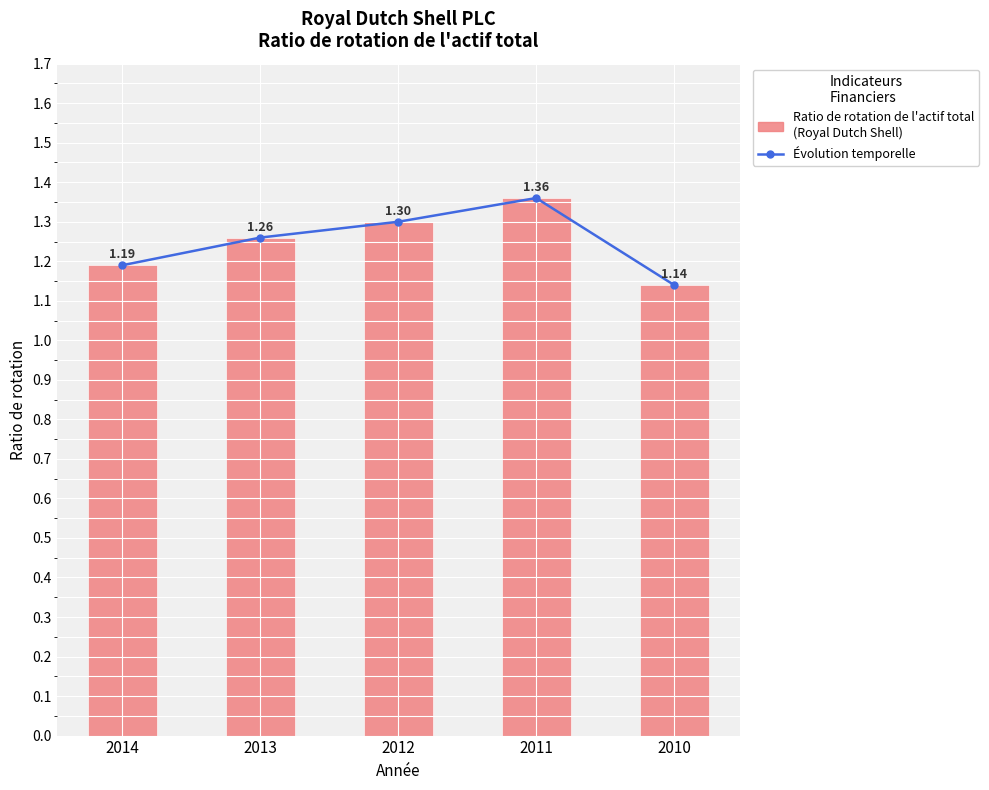

The chart shows a value of 1.8 at 2011. True or false?

False